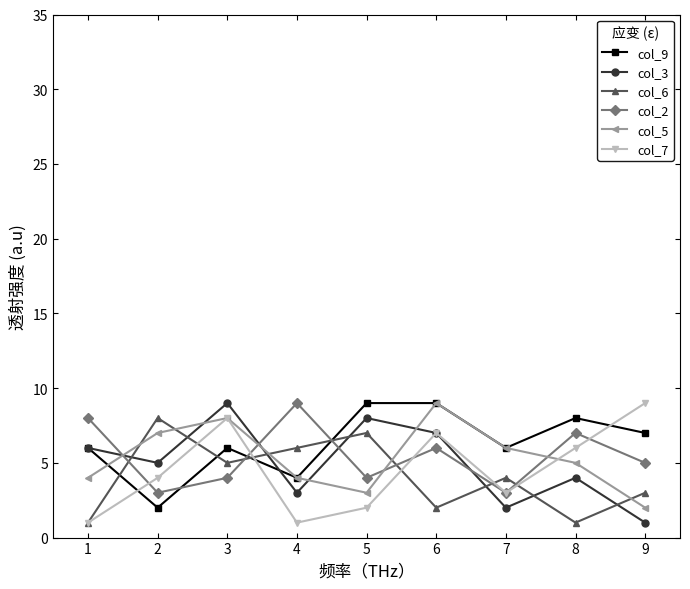

Reading right to left, list all the values displayed in this chart.

col_9: 7	8	6	9	9	4	6	2	6
col_3: 1	4	2	7	8	3	9	5	6
col_6: 3	1	4	2	7	6	5	8	1
col_2: 5	7	3	6	4	9	4	3	8
col_5: 2	5	6	9	3	4	8	7	4
col_7: 9	6	3	7	2	1	8	4	1